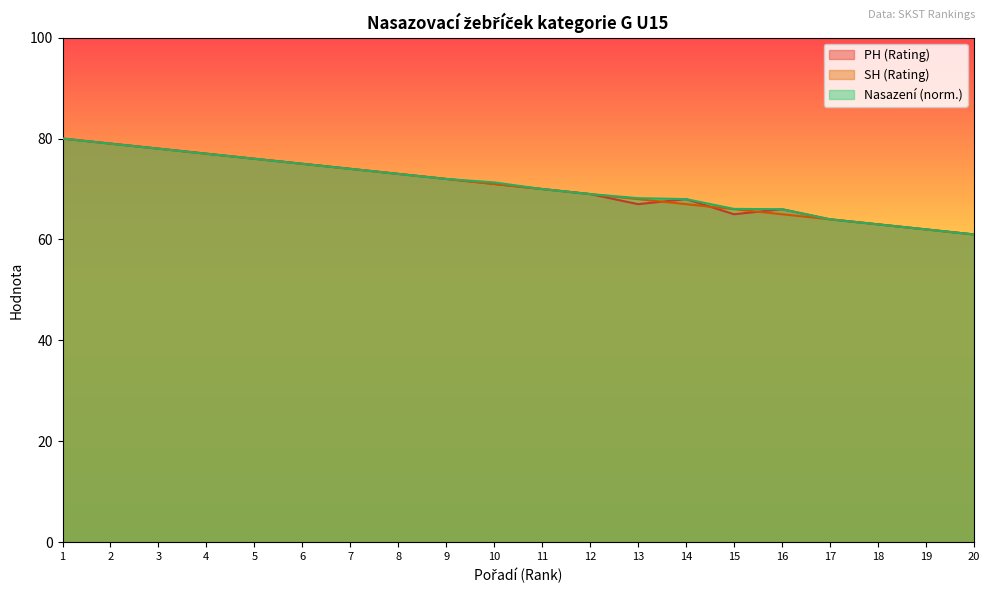

Is the value of Nasazení (Score) at 15 greater than the value of PH (Rating) at 6?

No